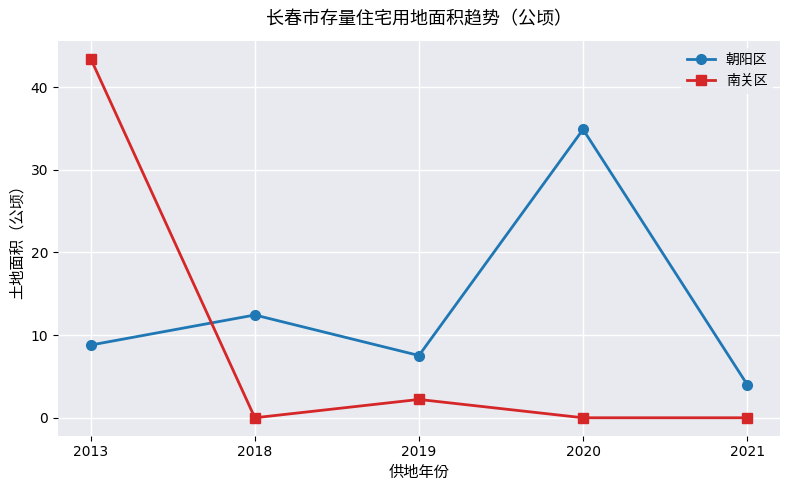

Which label corresponds to the smallest value in the chart?

2018